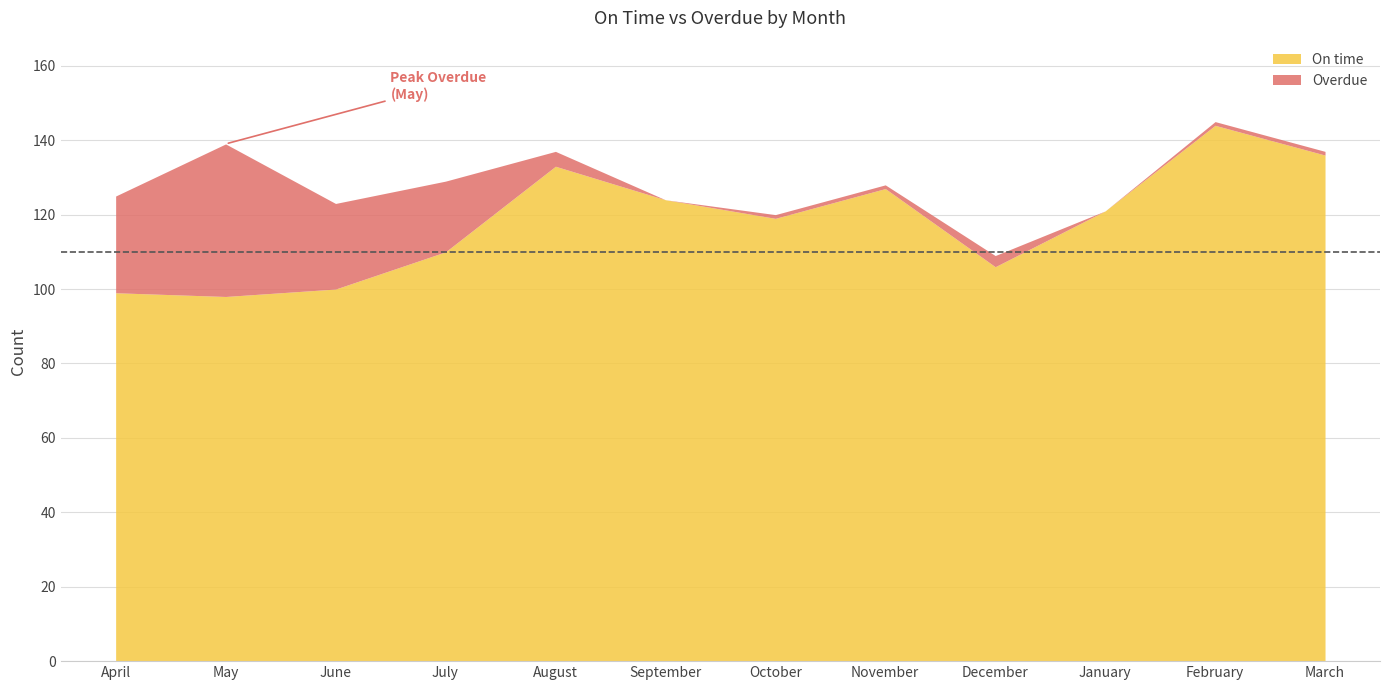

At which category does Overdue reach its first local peak?

May